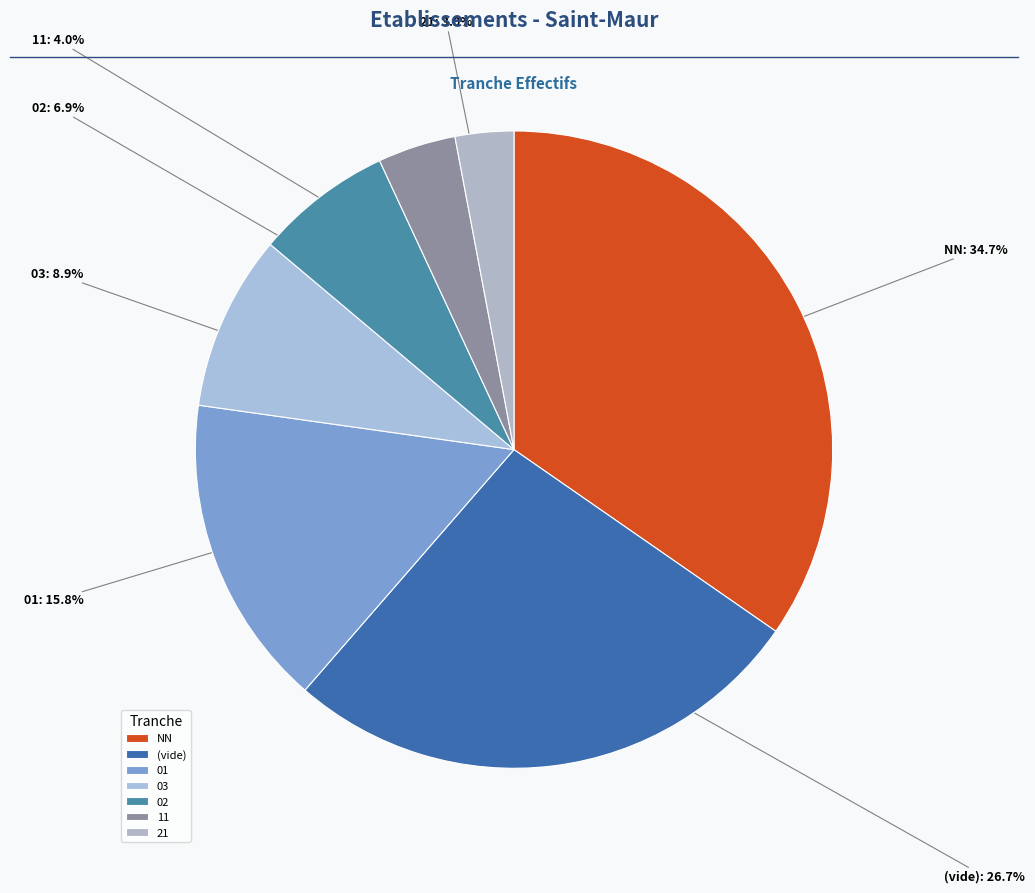

What is the ratio of the value at 03 to the value at 02?

1.3